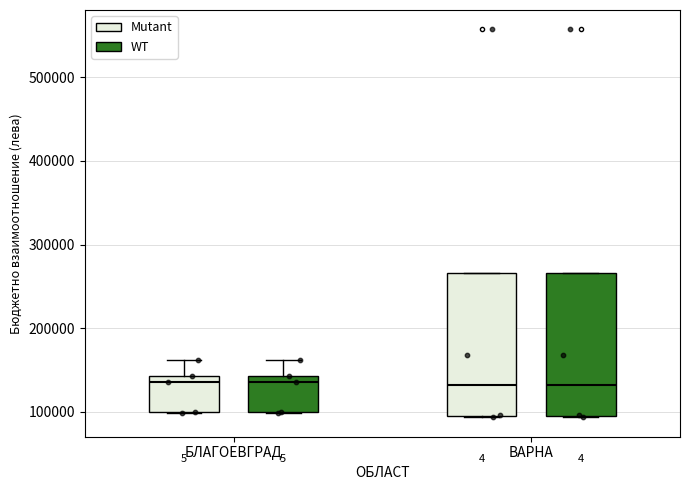

Where is the lower edge of the box for БЛАГОЕВГРАД (Mutant) on the y-axis? The values are not printed on the chart, so give them approximately, as read against the axis.

100000